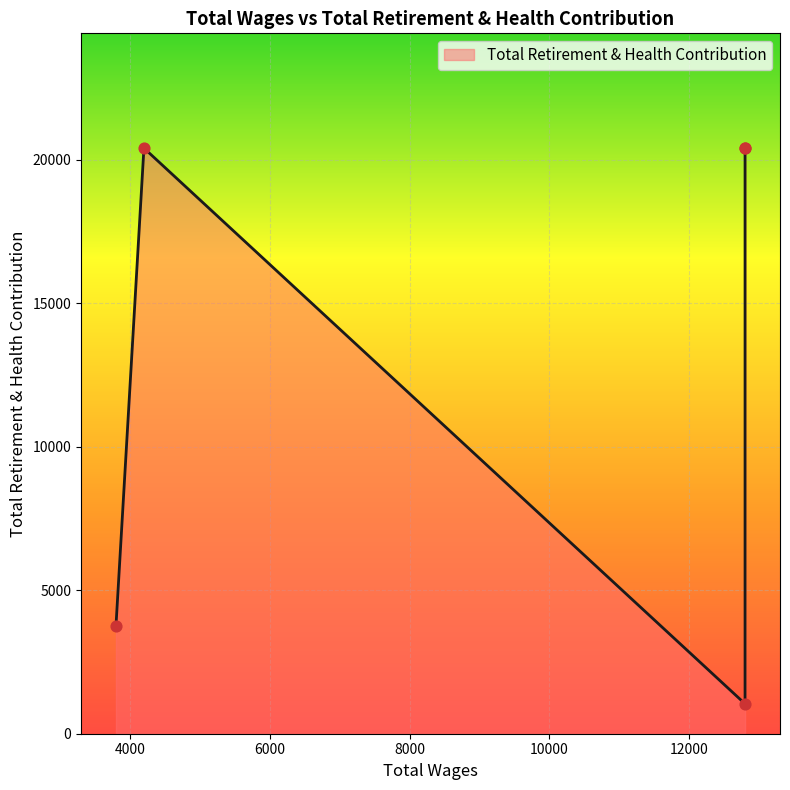

What is the ratio of the value at 12800.0 to the value at 12800.0?

19.6